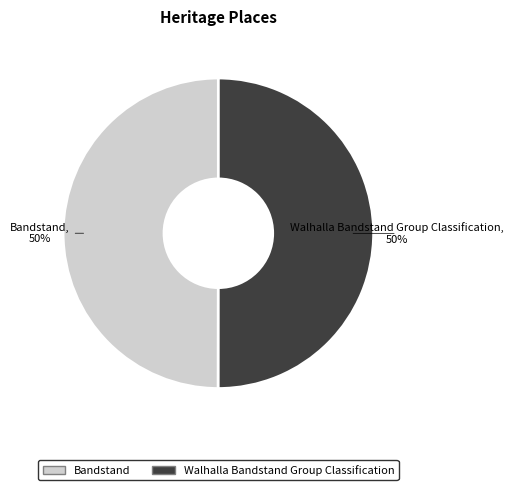

To the nearest percent, what is the combined percentage of Walhalla Bandstand Group Classification and Bandstand?

100%